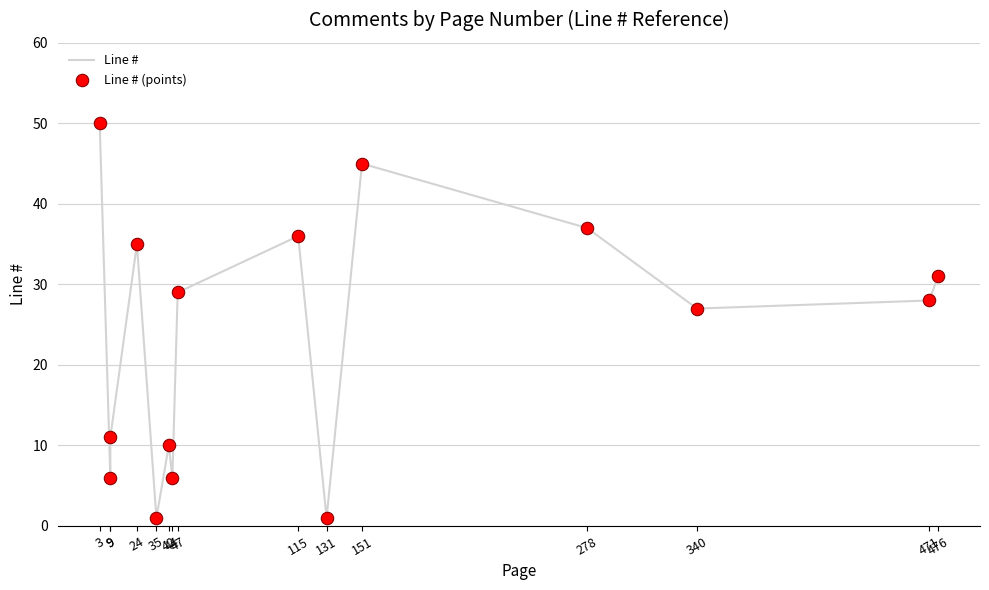

Which series has the largest total across all categories?

Line #